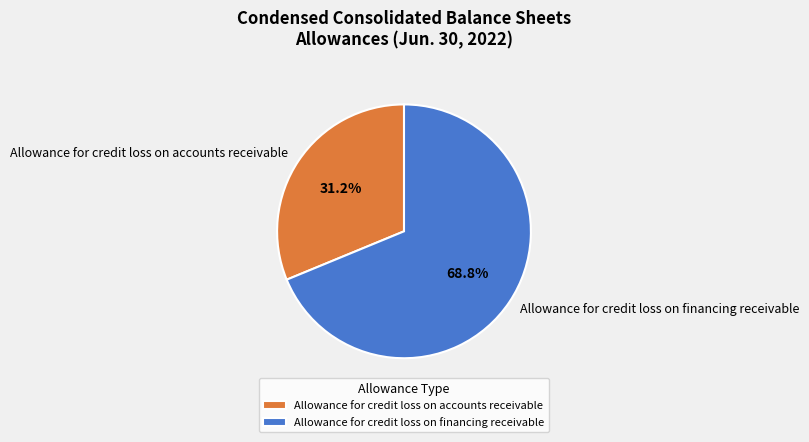

How much of the chart is everything except Allowance for credit loss on accounts receivable?

68.8%